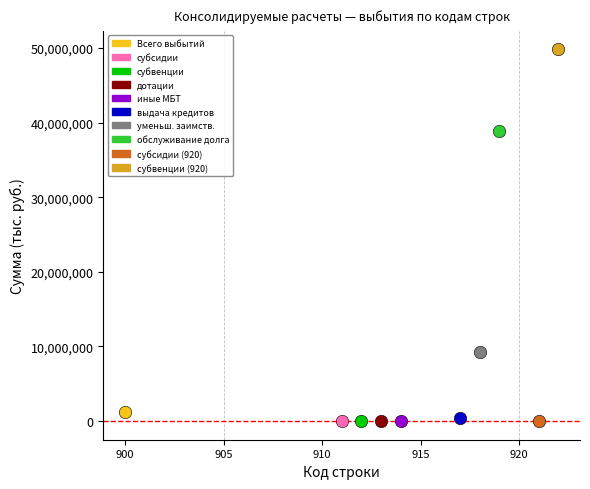

What are all the series names shown in the legend?

Всего выбытий, субсидии, субвенции, дотации, иные МБТ, выдача кредитов, уменьш. заимств., обслуживание долга, субсидии (920), субвенции (920)